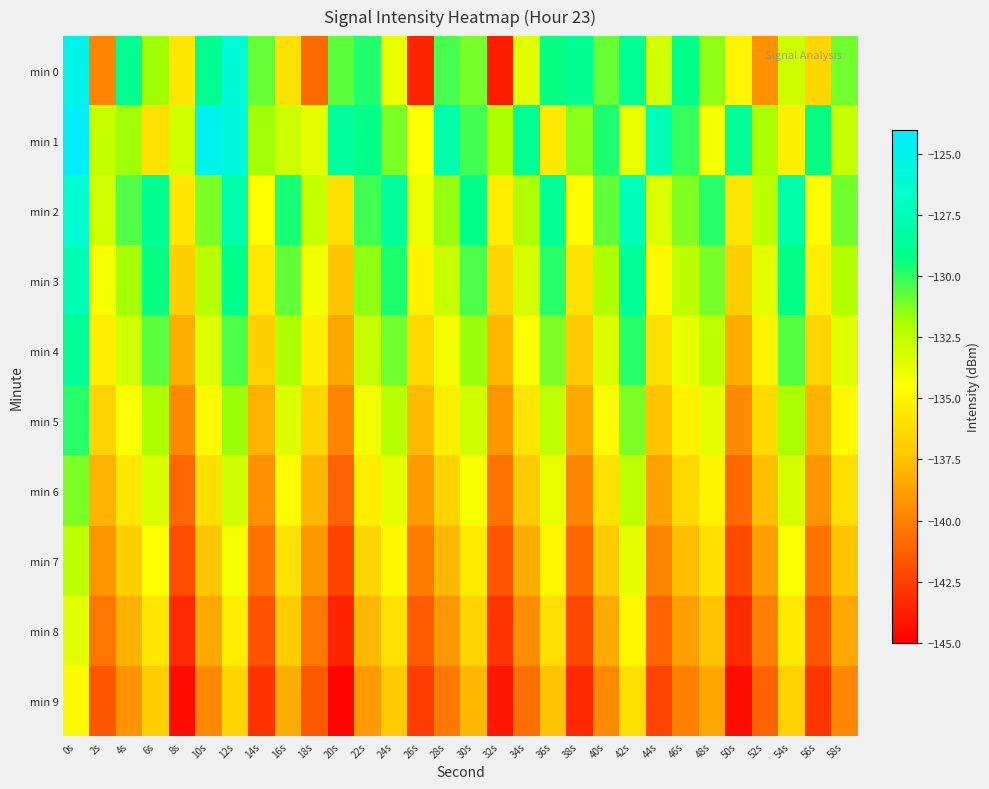

Which series has the largest total across all categories?

min 1